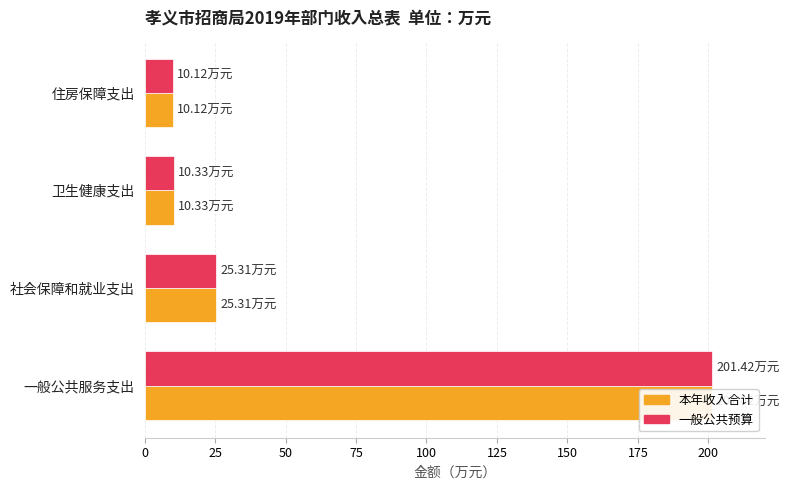

List the series in order of their peak value, lowest first.

本年收入合计, 一般公共预算